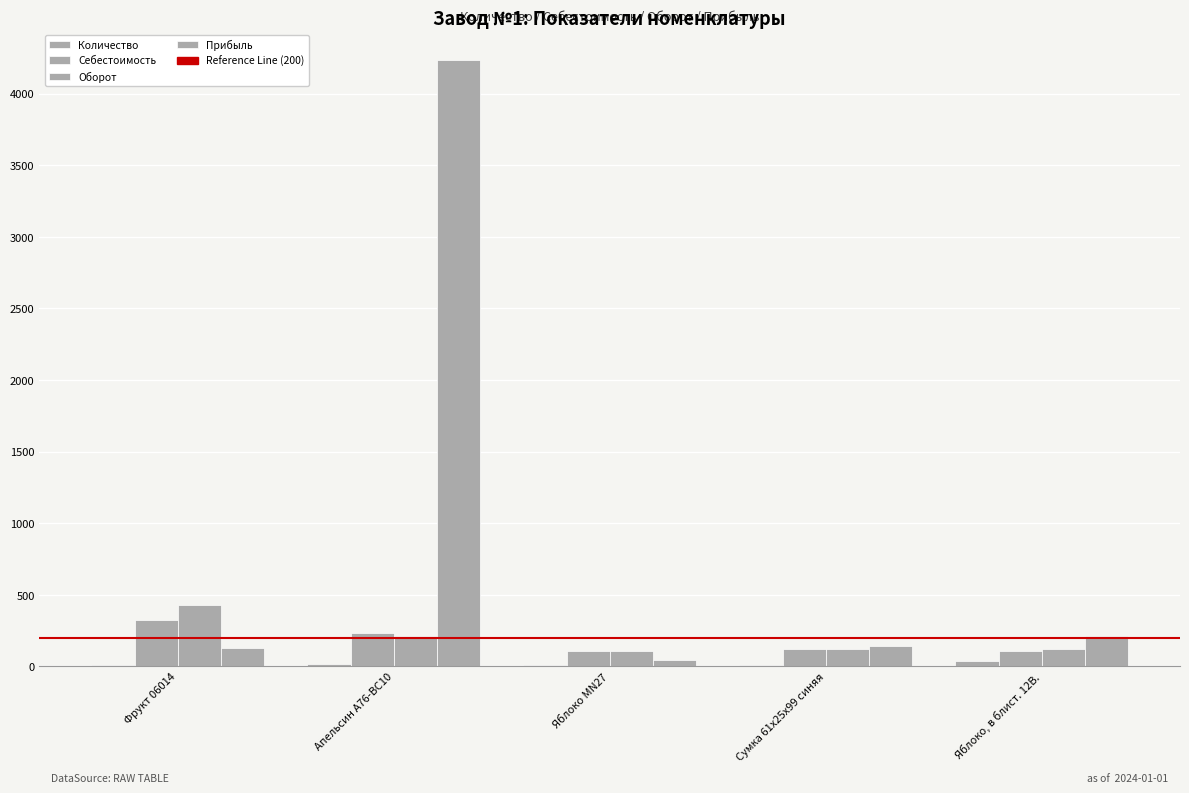

What is the total value across all series at Яблоко MN27?

279.9